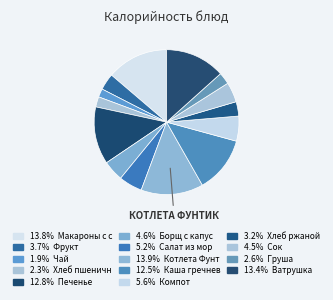

What is the smallest slice in the pie chart?

Чай